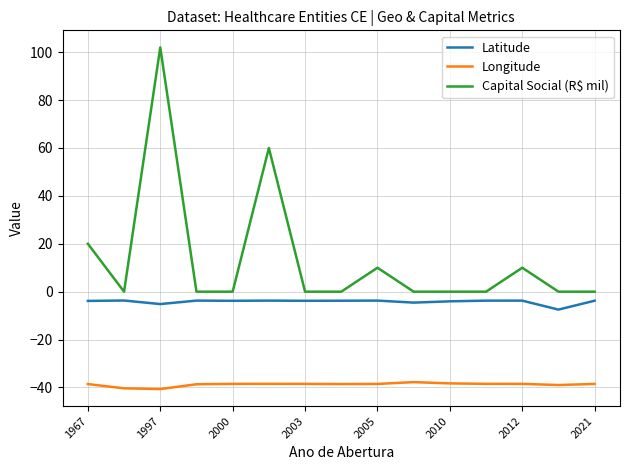

What is the lowest value of the Longitude series?

-40.7